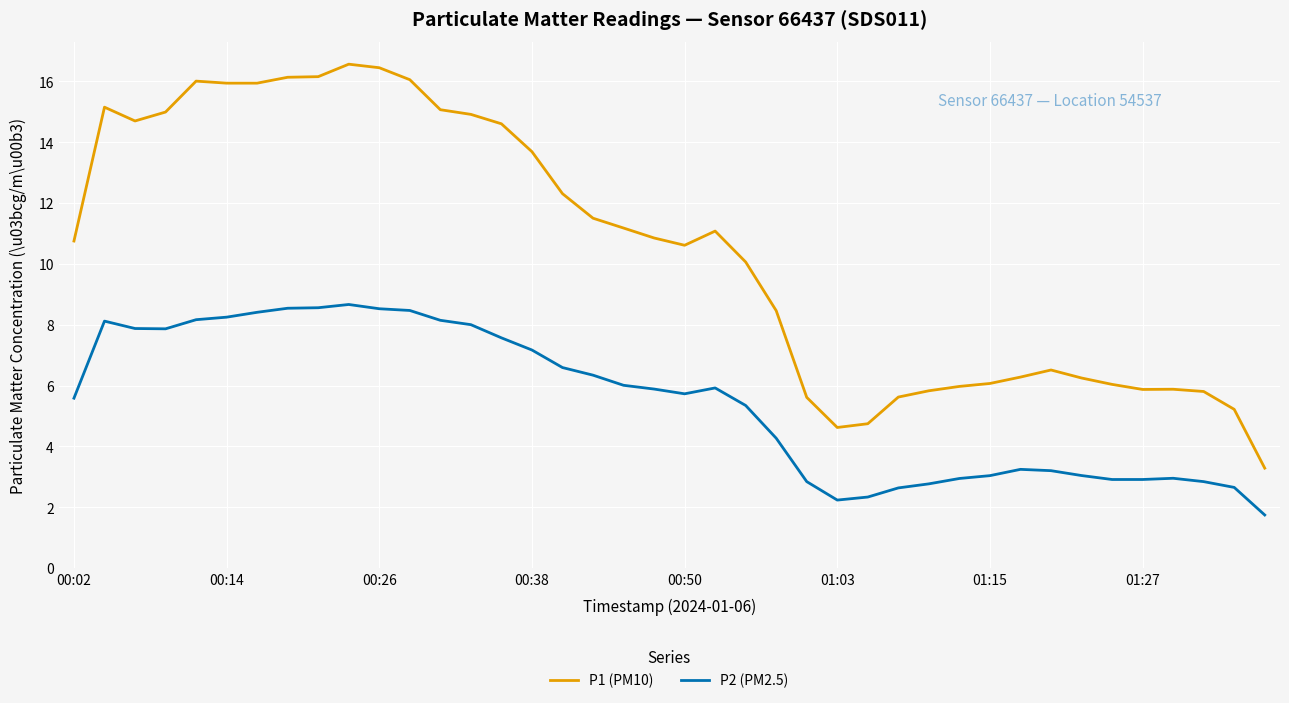

What is the difference between the maximum and minimum values in the P2 (PM2.5) series?

6.9